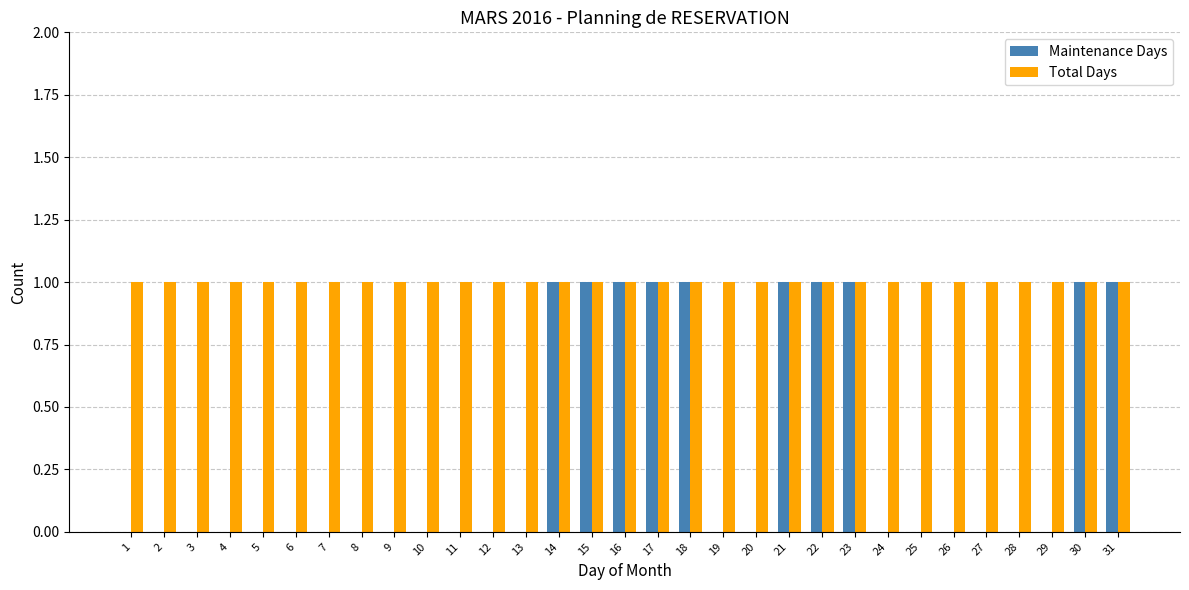

Which series has the largest total across all categories?

Total Days